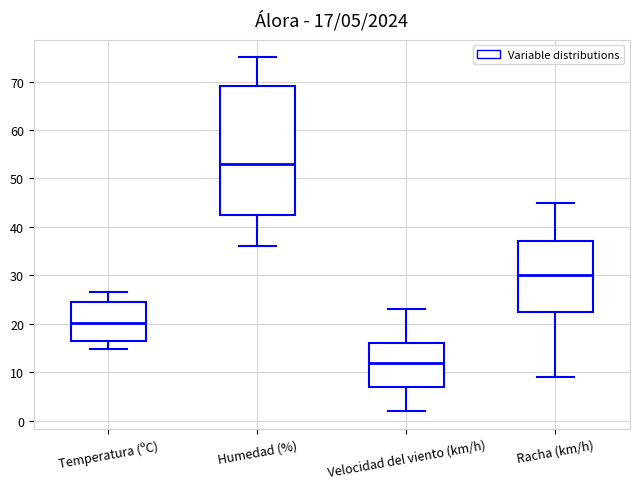

Which box's median line is the highest?

Humedad (%)